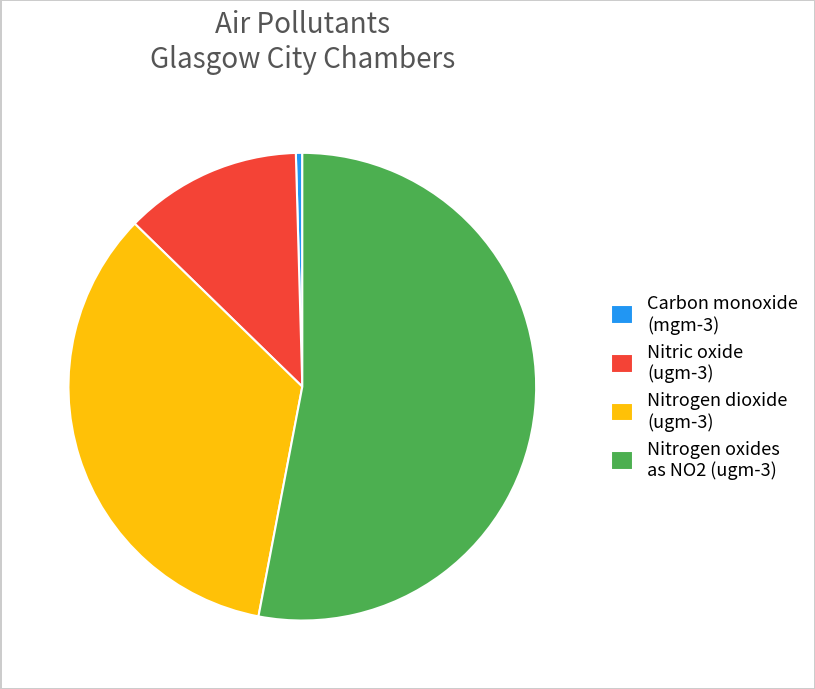

Is the sum of Nitric oxide (ugm-3) and Carbon monoxide (mgm-3) greater than half?

No